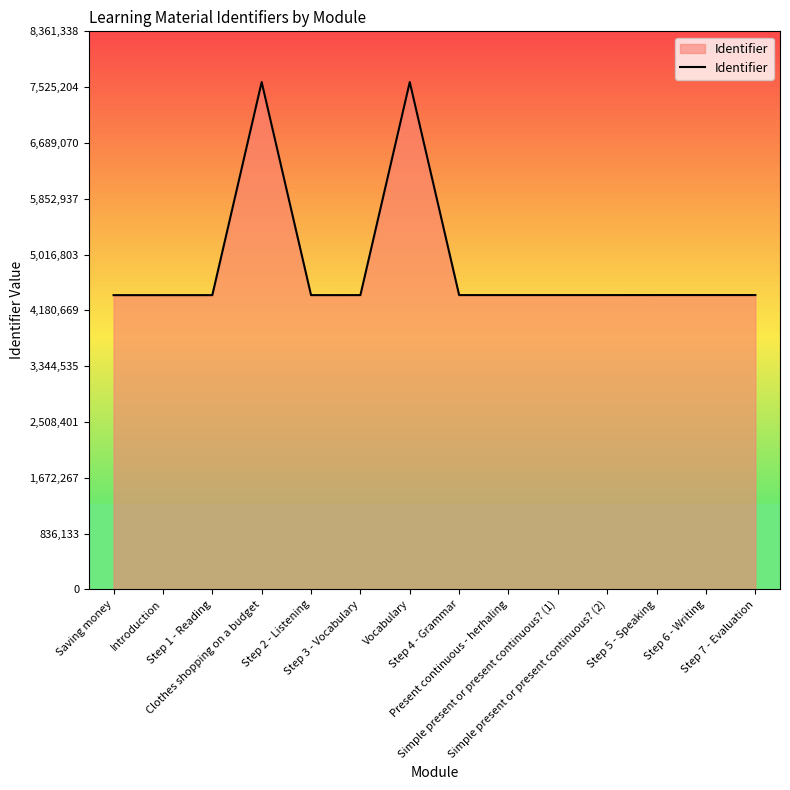

Where does the data first go above 4409517?

Clothes shopping on a budget